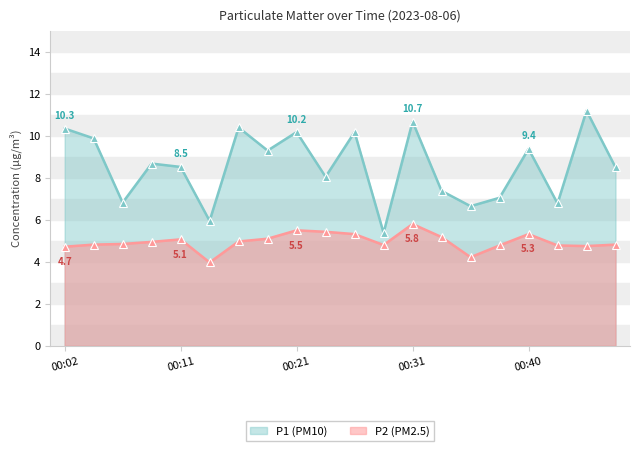

Reading left to right, what are all the values shown in this chart?

P1: 10.3	9.9	6.8	8.7	8.5	6.0	10.4	9.3	10.2	8.1	10.2	5.4	10.7	7.4	6.7	7.0	9.4	6.8	11.2	8.5
P2: 4.7	4.8	4.8	5.0	5.1	4.0	5.0	5.1	5.5	5.4	5.3	4.8	5.8	5.2	4.2	4.8	5.3	4.8	4.8	4.8